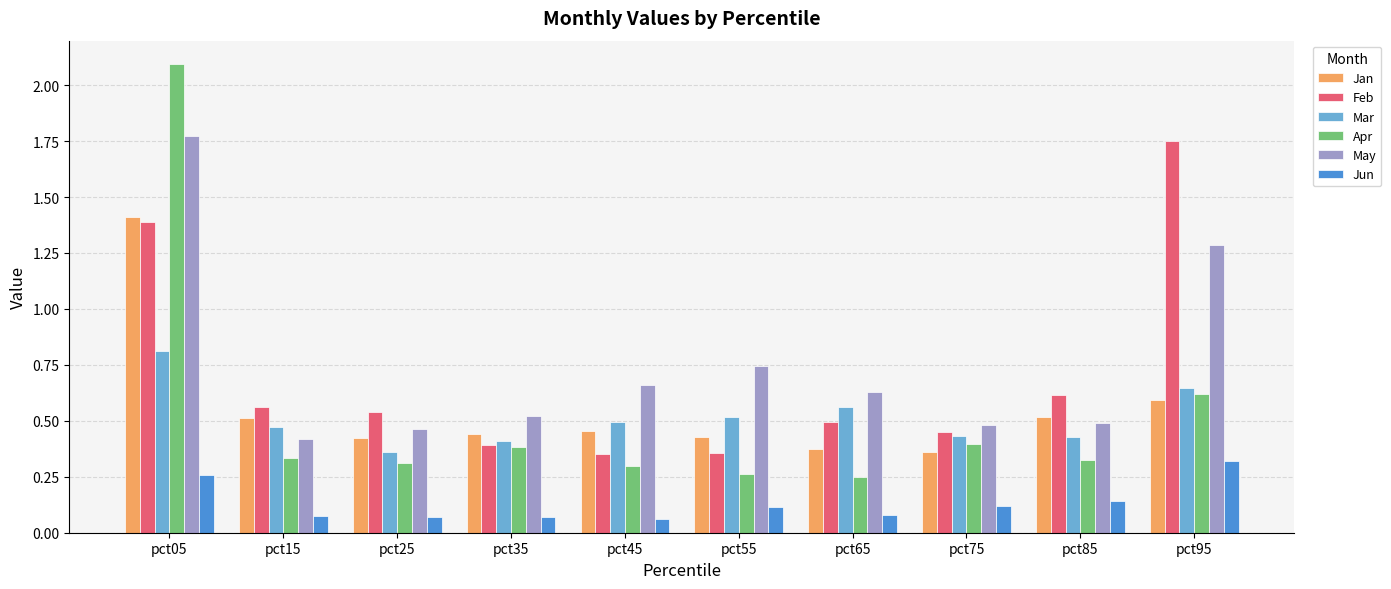

Where is May nearest to the value 1?

pct55